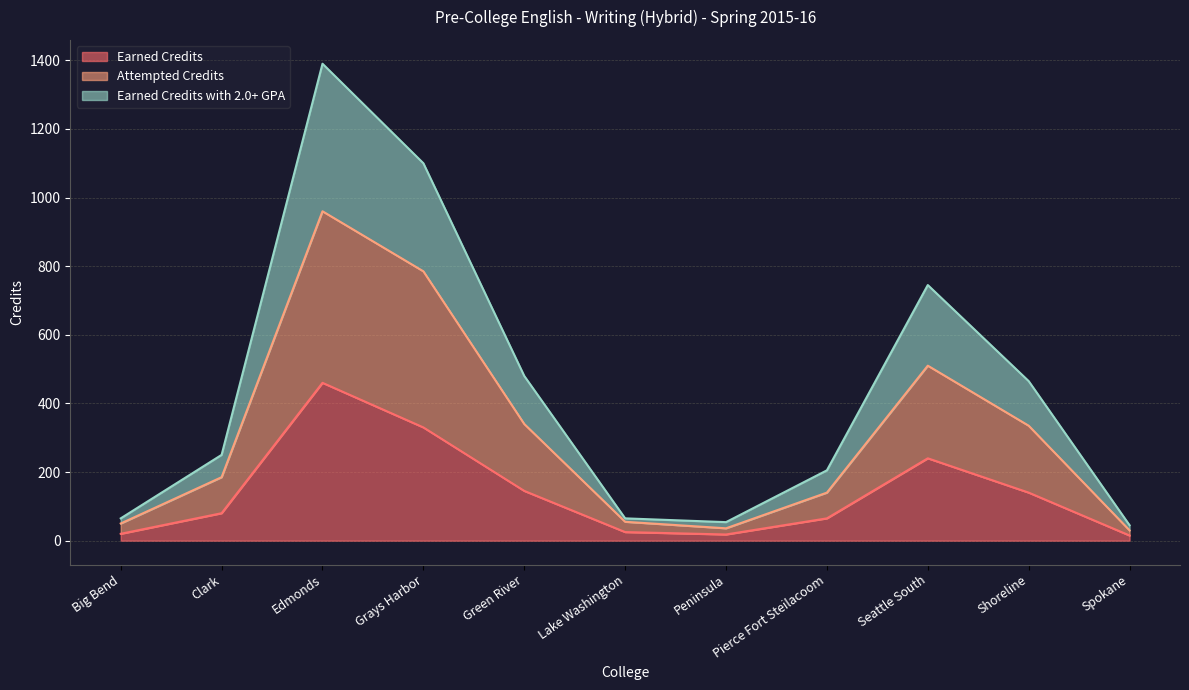

What is the total value across all series at Green River?

480